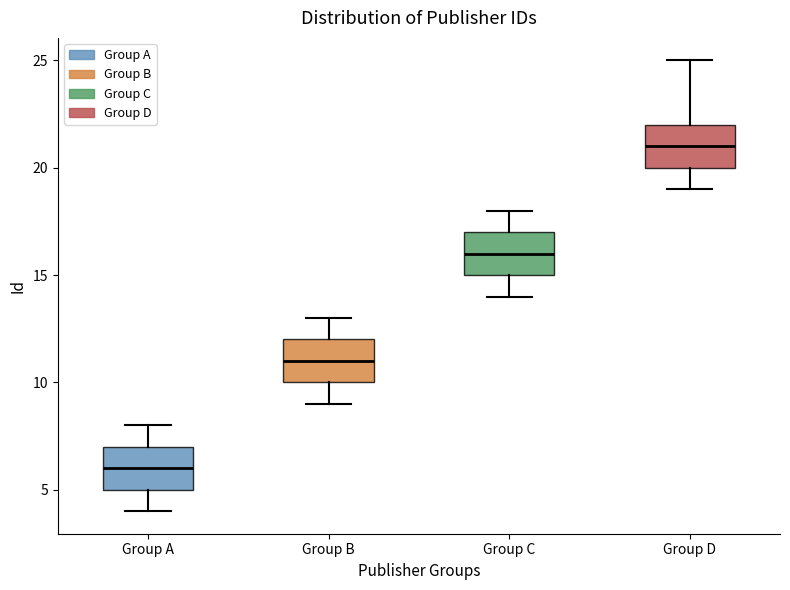

Which box has the lowest median line?

Group A